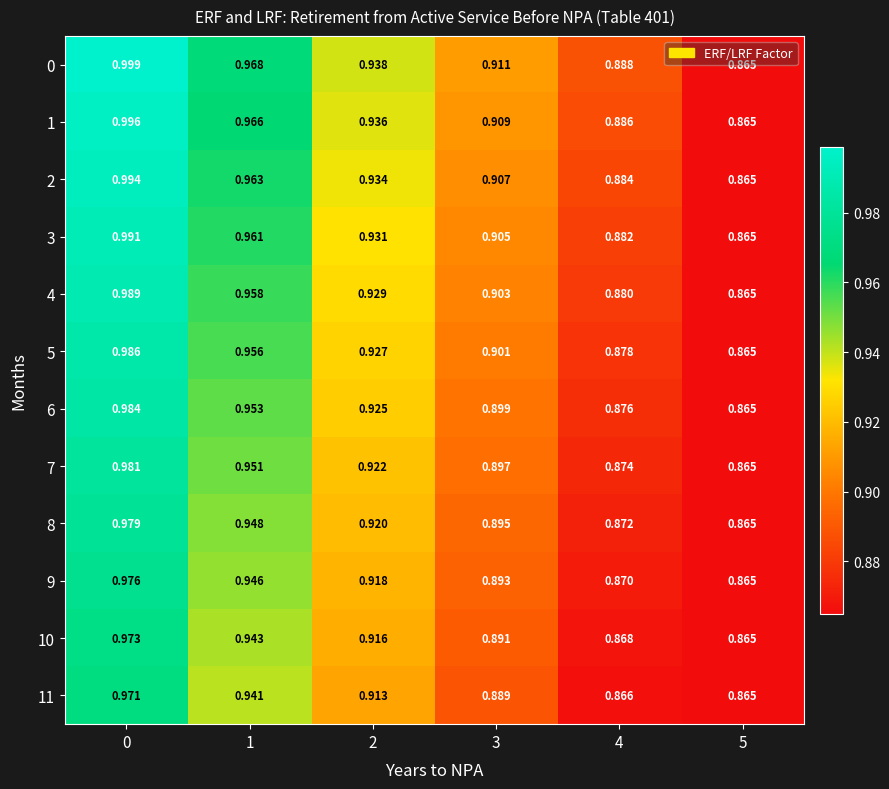

Is the value of 7 at 5 greater than the value of 2 at 3?

No